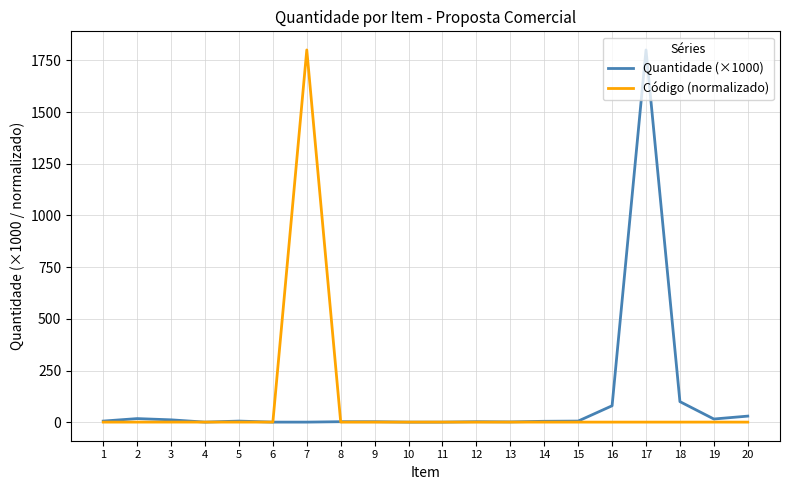

How many lines are shown in the chart?

2